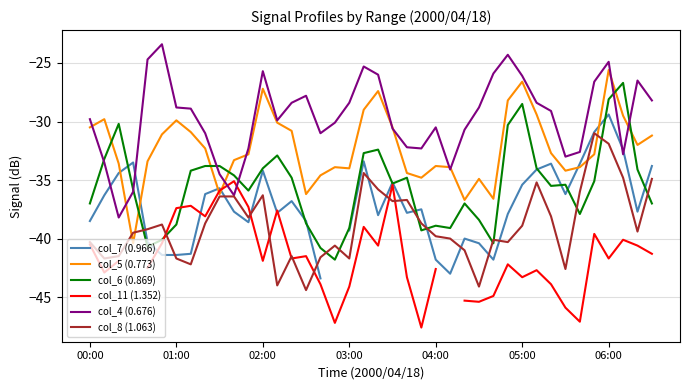

Count the number of categories in the chart.

40